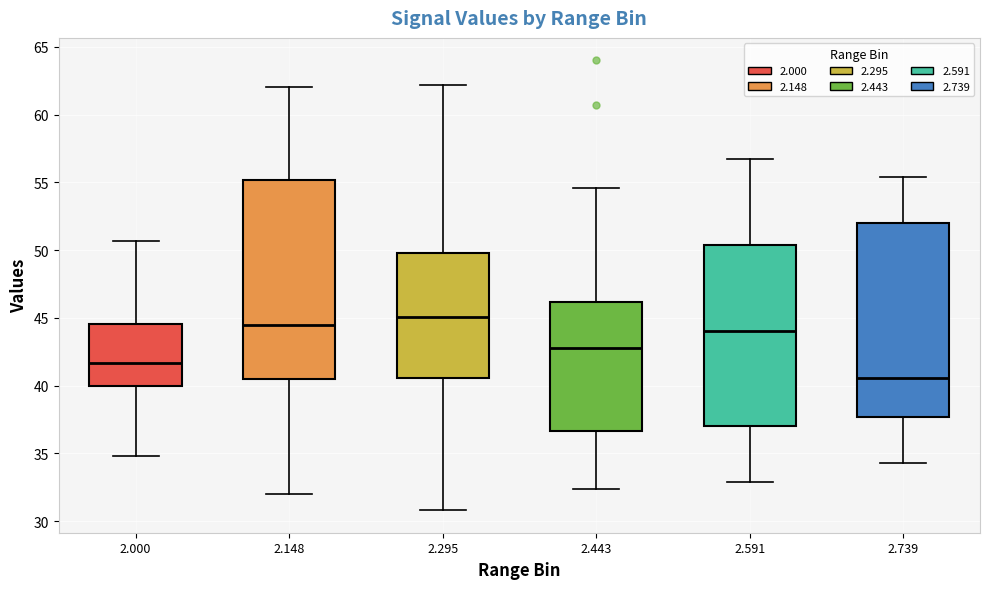

Where does the upper whisker of the box at x = 2.000 end on the y-axis? The values are not printed on the chart, so give them approximately, as read against the axis.

50.5